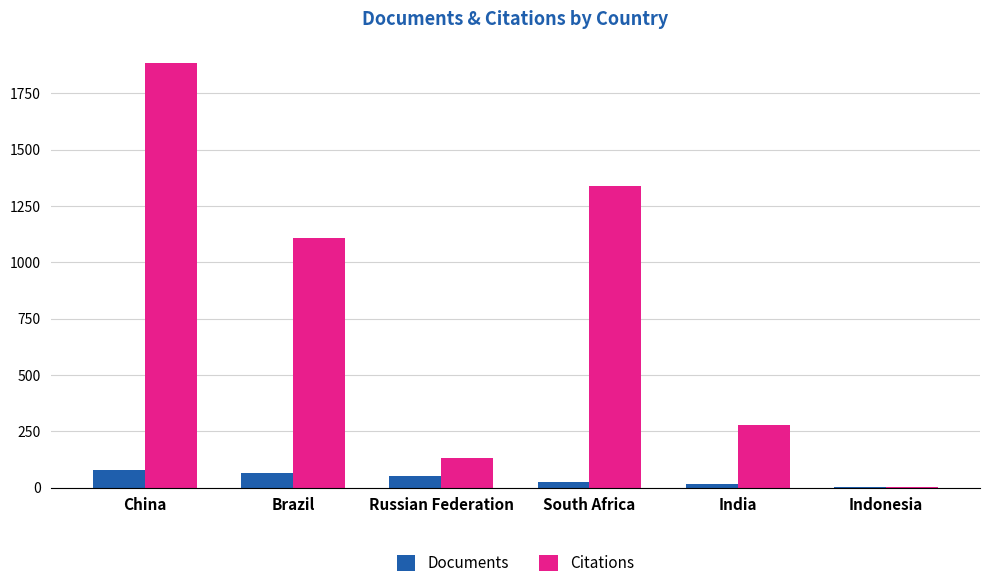

At which category is the sum across all series the highest?

China